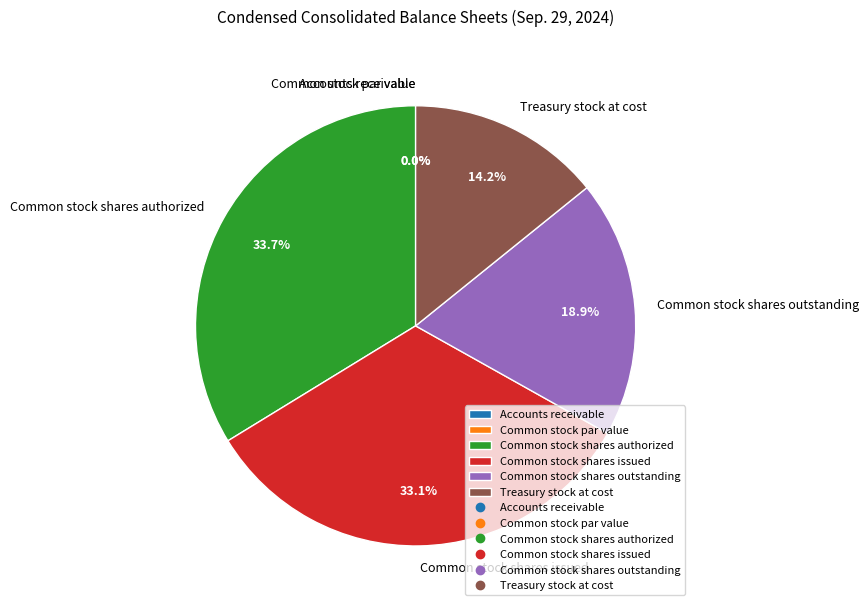

Which slice is the largest?

Common stock shares authorized